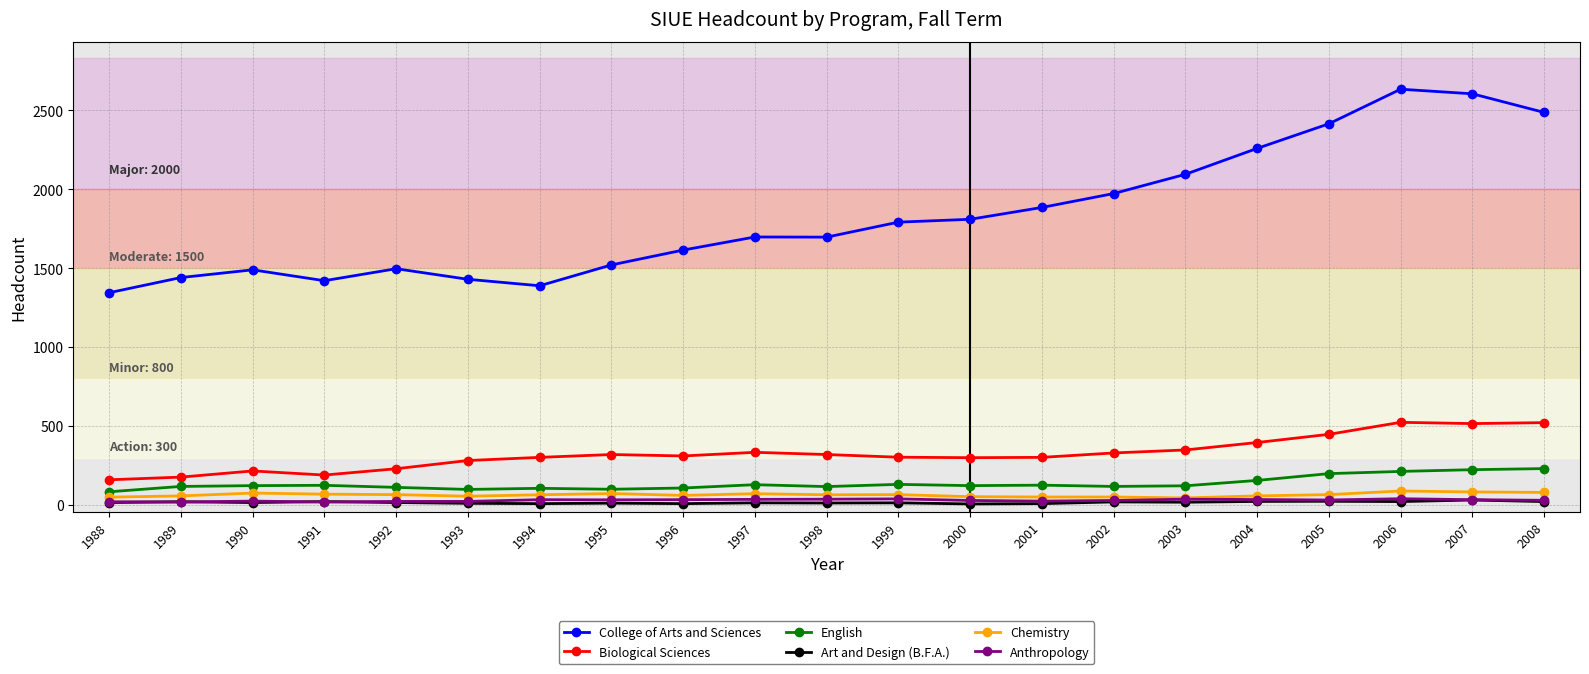

The value of Biological Sciences at 1991 is 190. True or false?

True